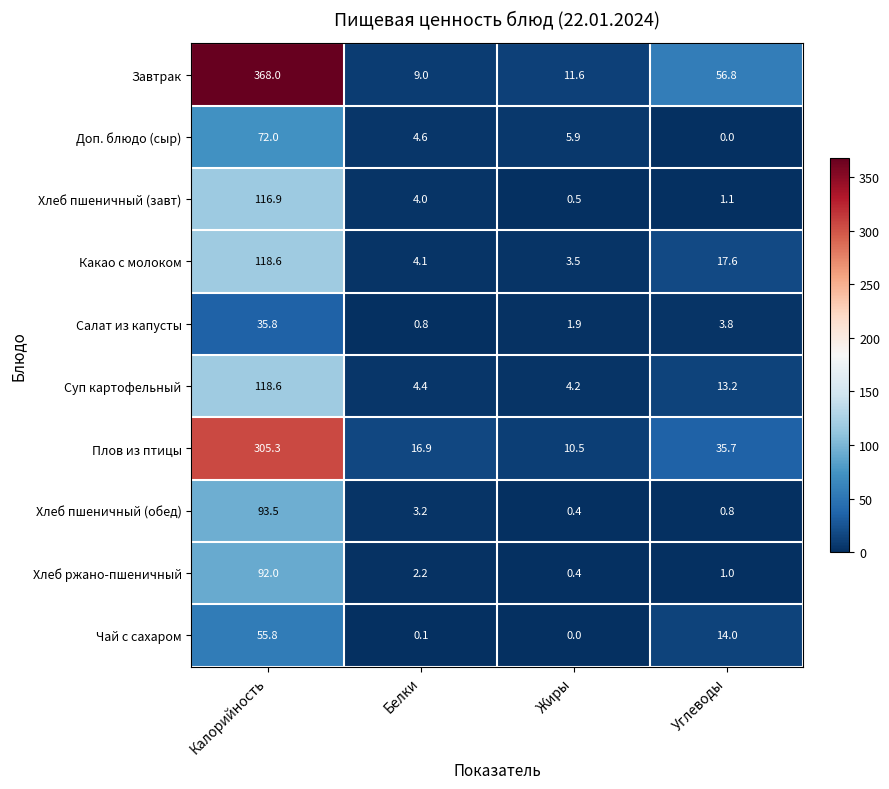

What is the total value across all series at Жиры?

38.9